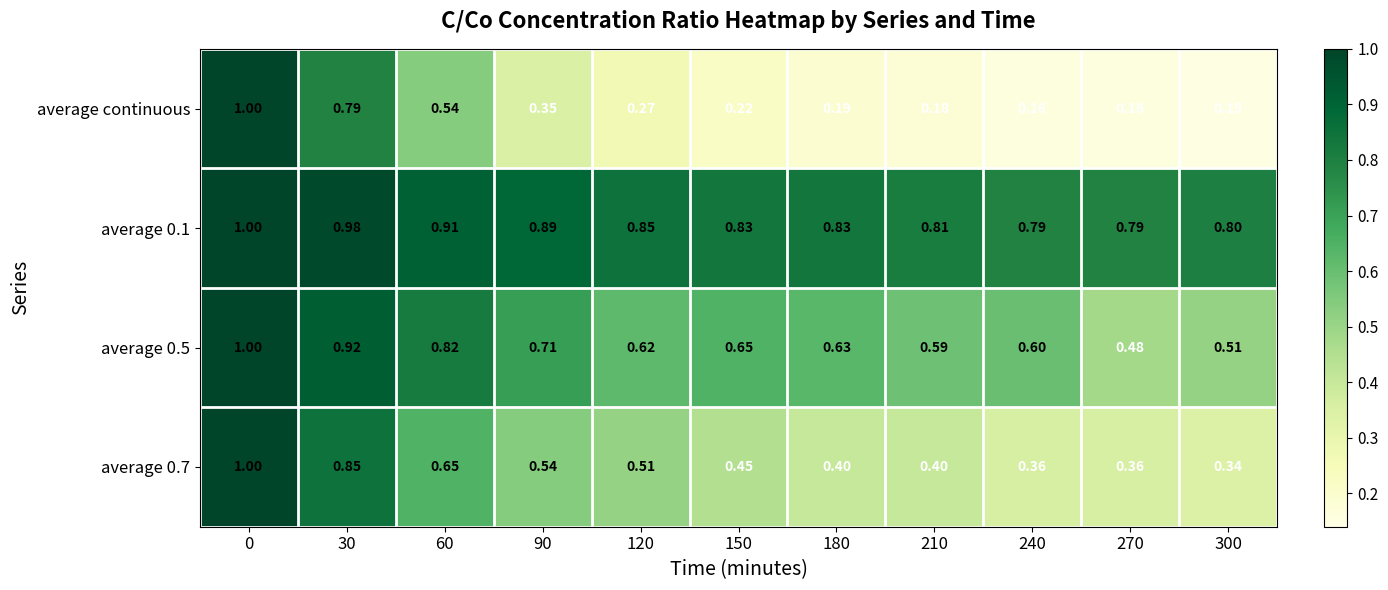

What is the spread (max minus min) of values at 240?

0.6